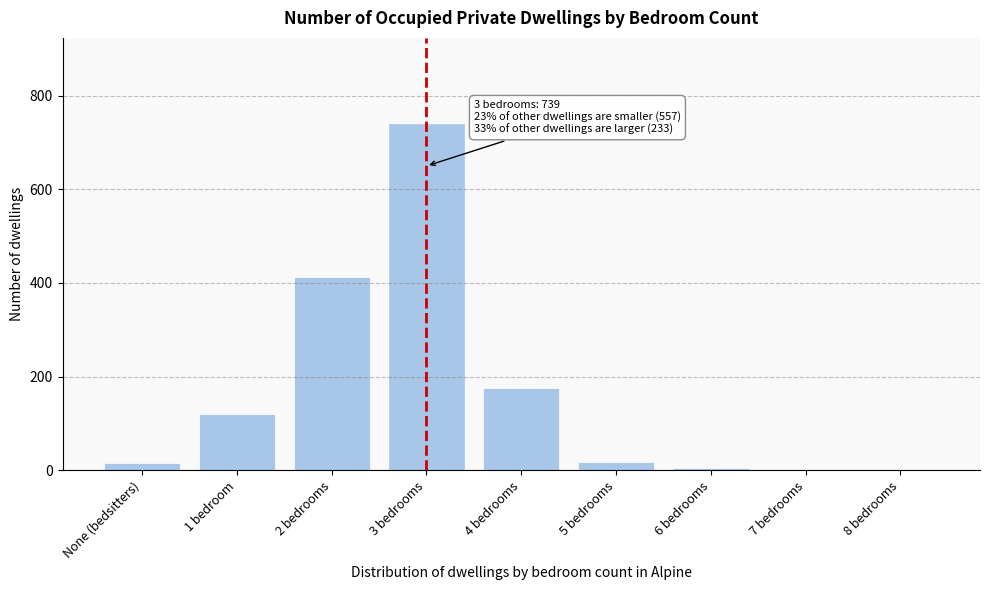

At which label is the value closest to 369?

2 bedrooms